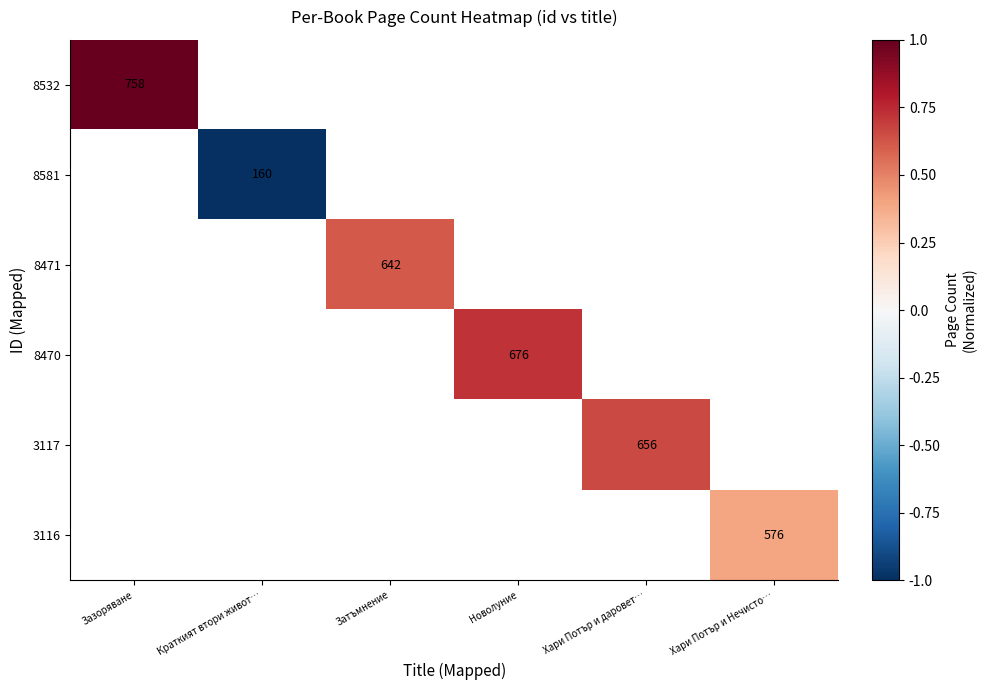

True or false: 8471 has a value of 642 at Затъмнение.

True